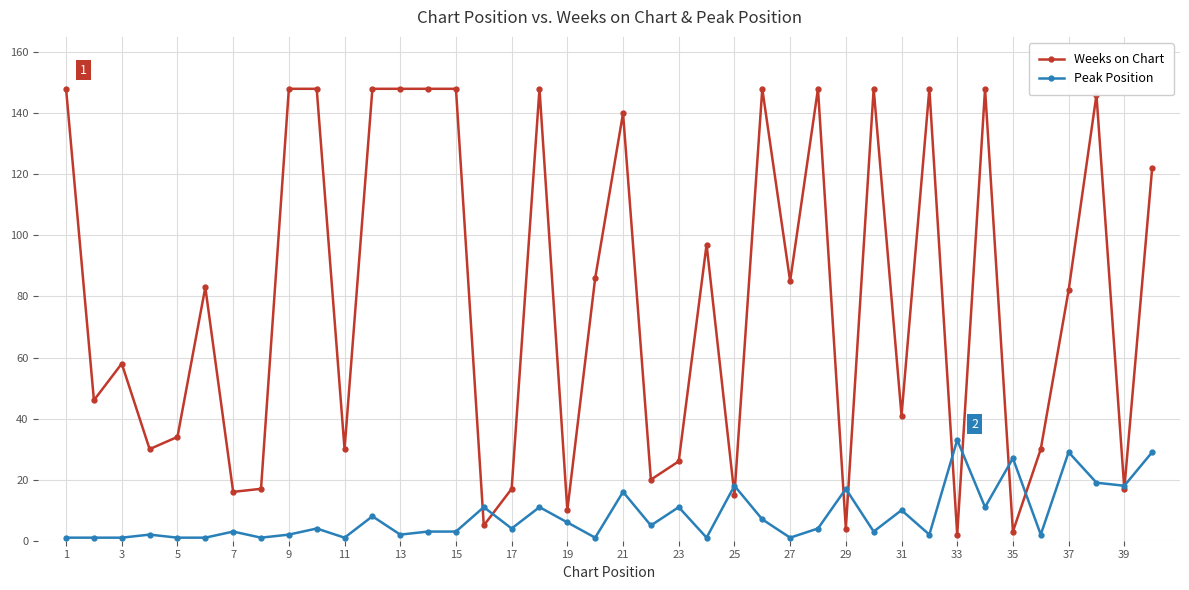

True or false: Peak Position has more than 2 points higher than both neighbors.

True